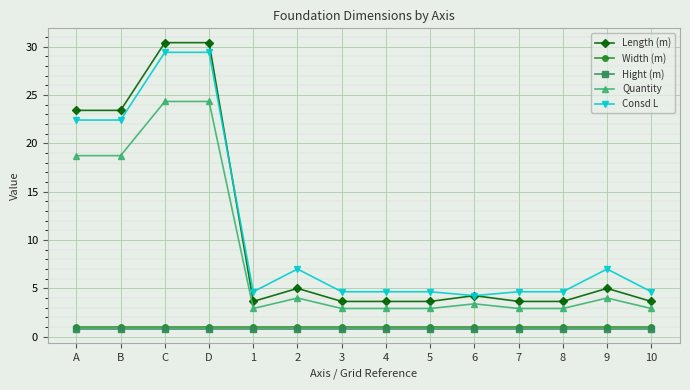

Is it true that Consd L equals 10.7 at 2?

False